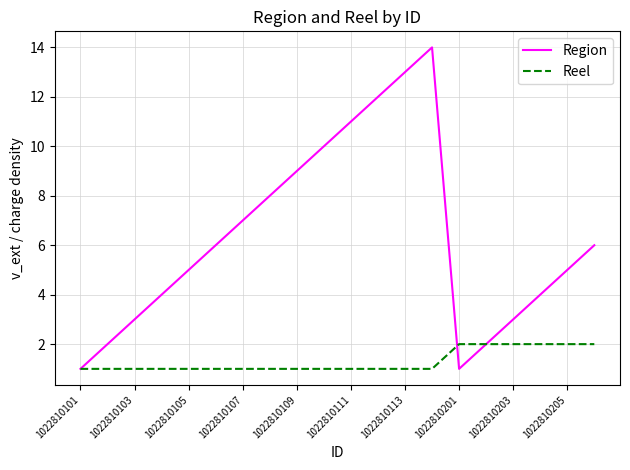

What is the difference between the maximum and minimum values in the Region series?

13